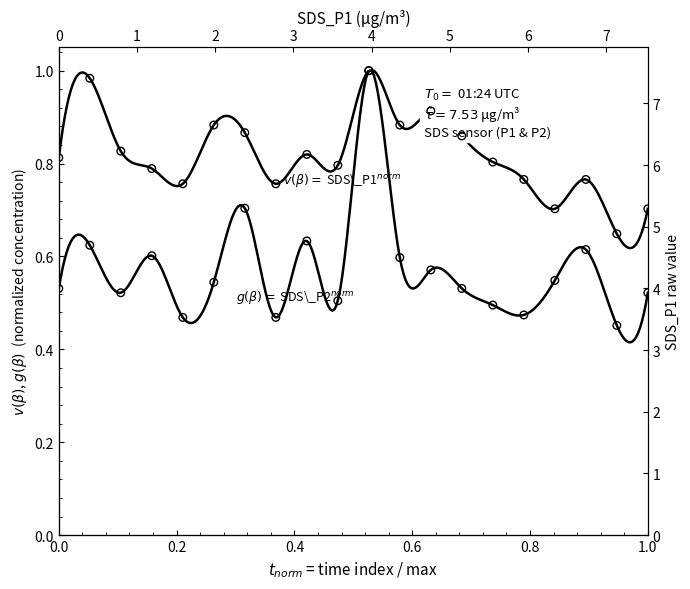

What are all the series names shown in the legend?

SDS_P1, SDS_P2